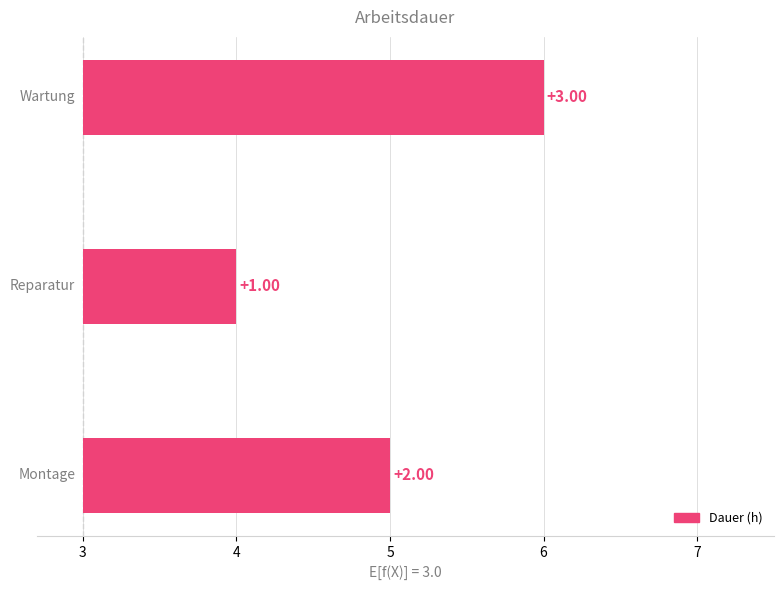

Reading left to right, list all the values displayed in this chart.

Montage=5	Reparatur=4	Wartung=6